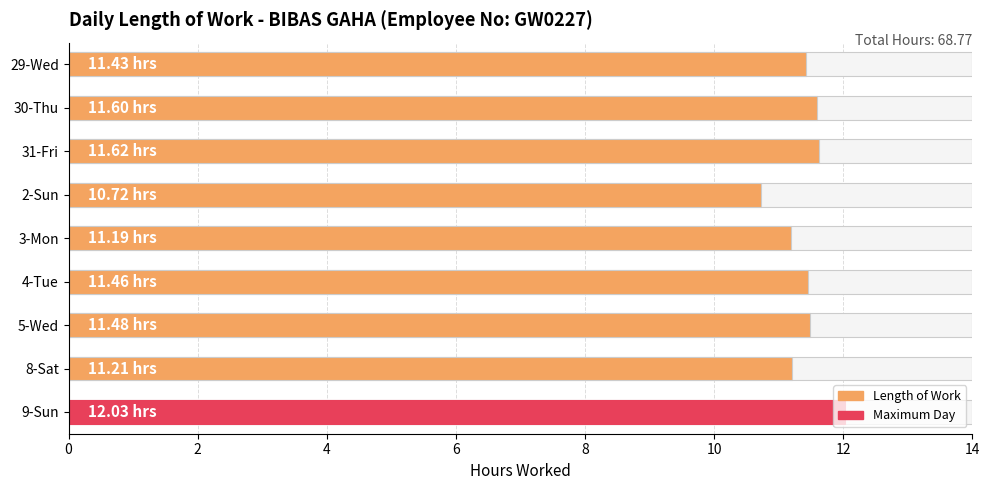

Which has a higher value, 30-Thu or 8-Sat?

30-Thu